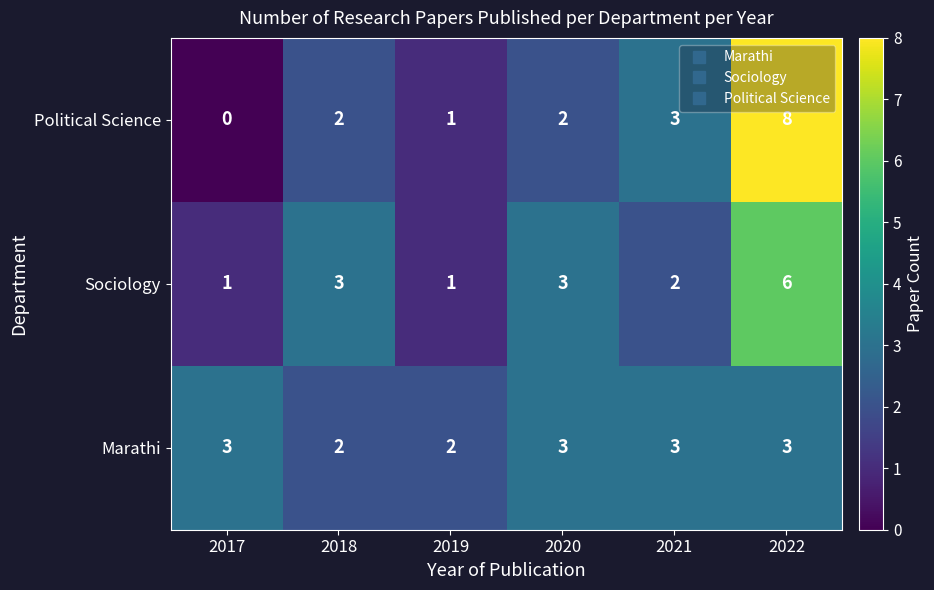

How many series are shown in this chart?

3